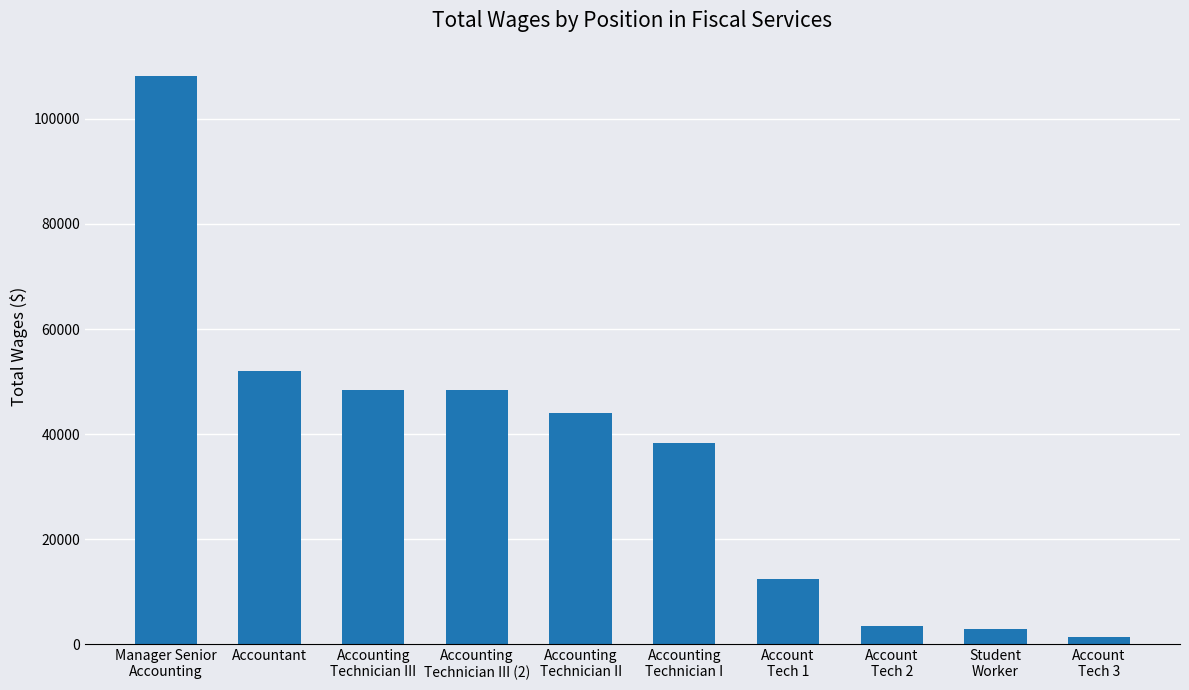

What is the minimum value shown in the chart?

1389